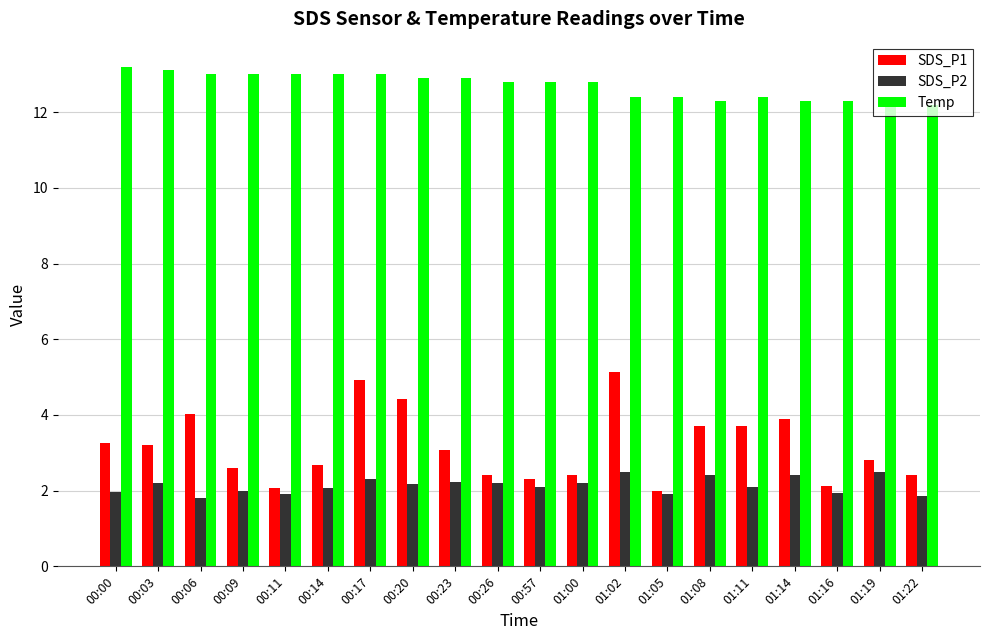

What is the maximum value for SDS_P1?

5.1